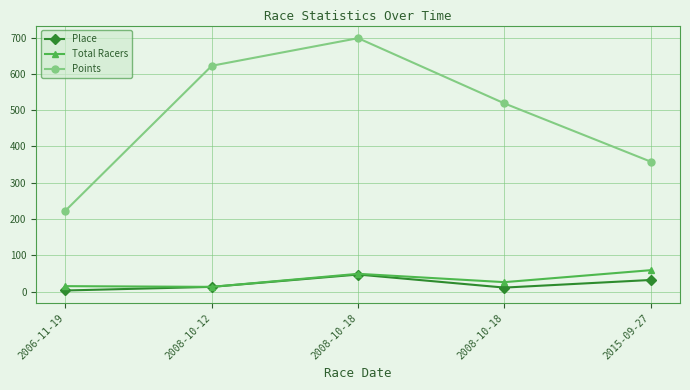

What is the difference between the Points values at 2008-10-18 and 2008-10-12?

103.8